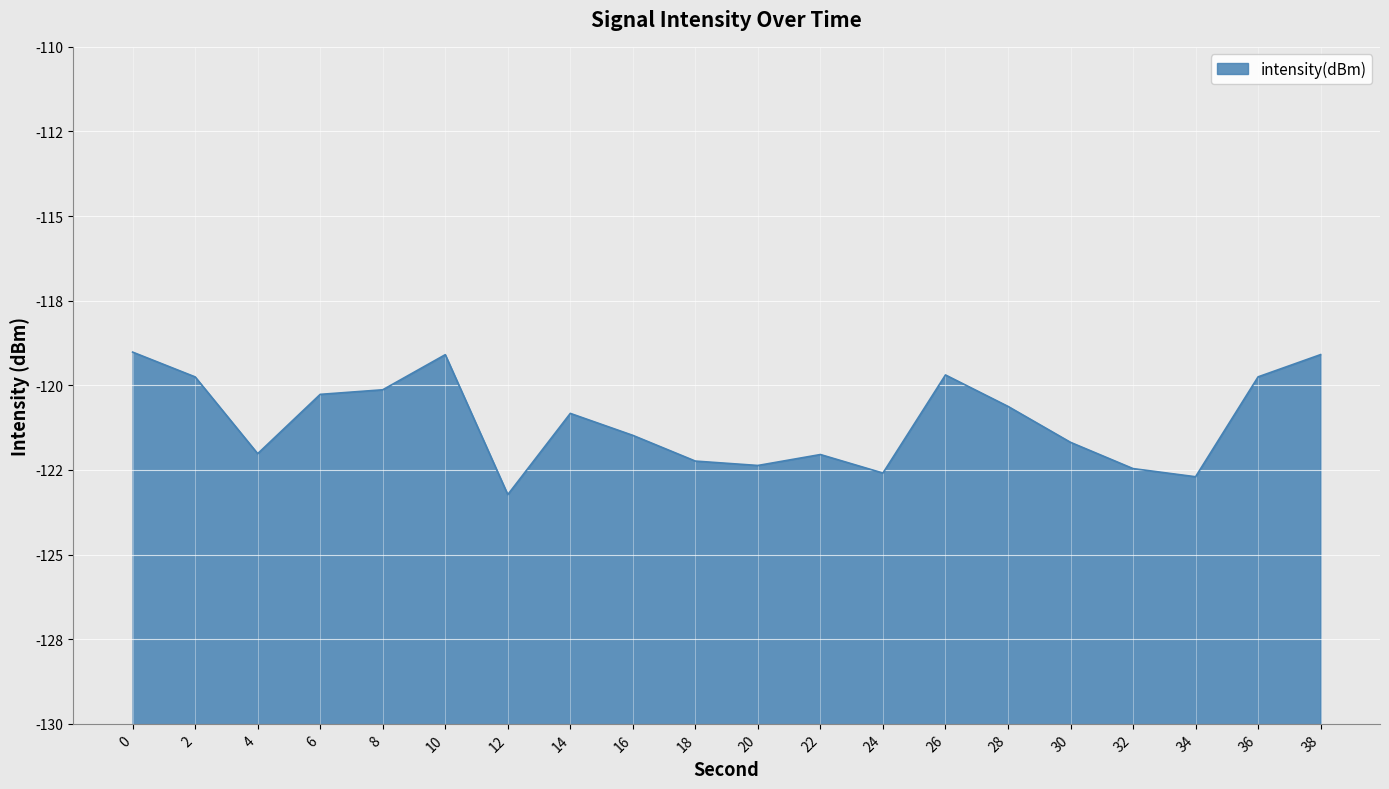

At which label is the value closest to -121?

14